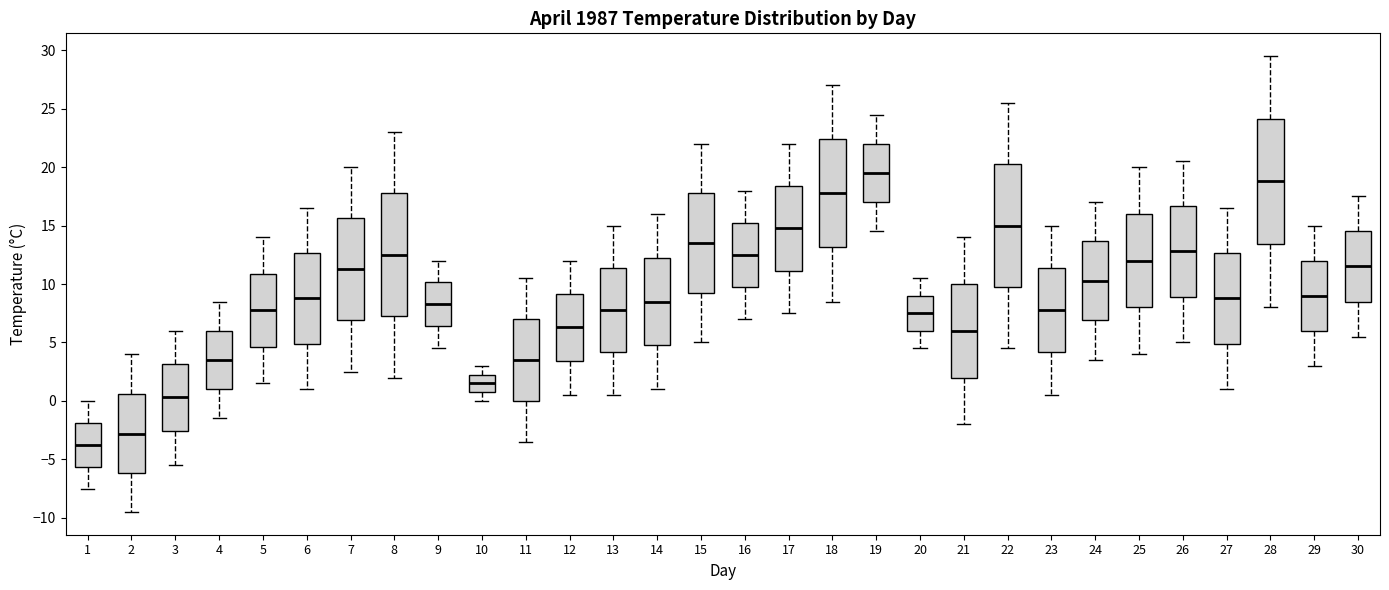

Which box has the lowest median line?

1